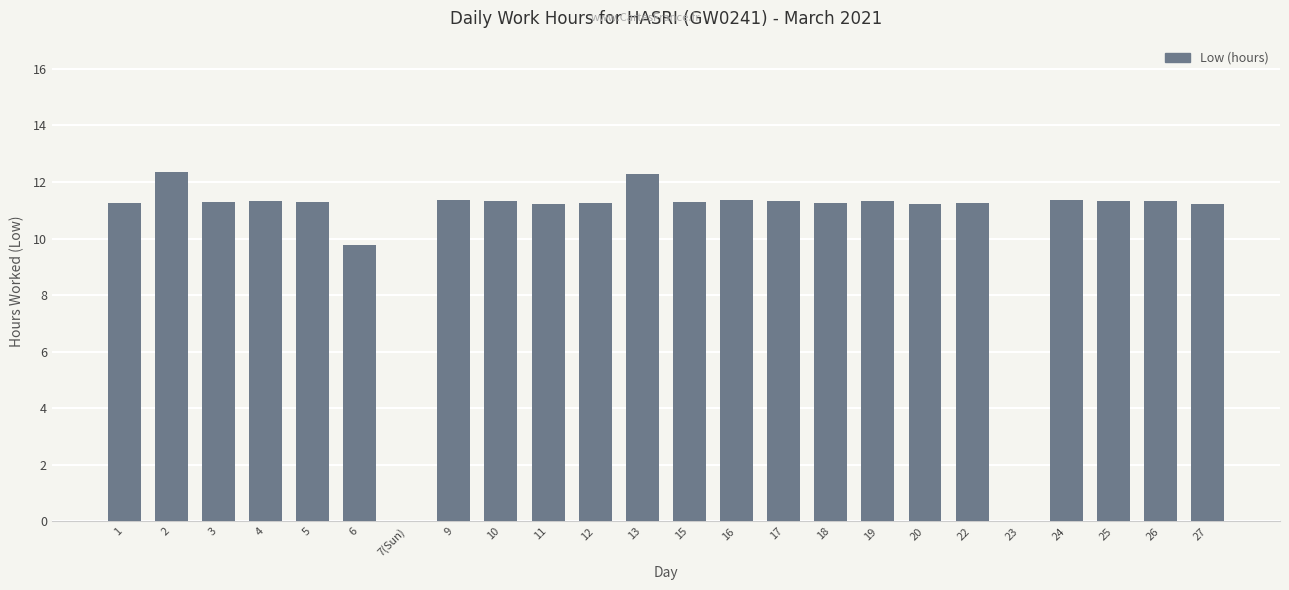

What value does the data have at 6?

9.8